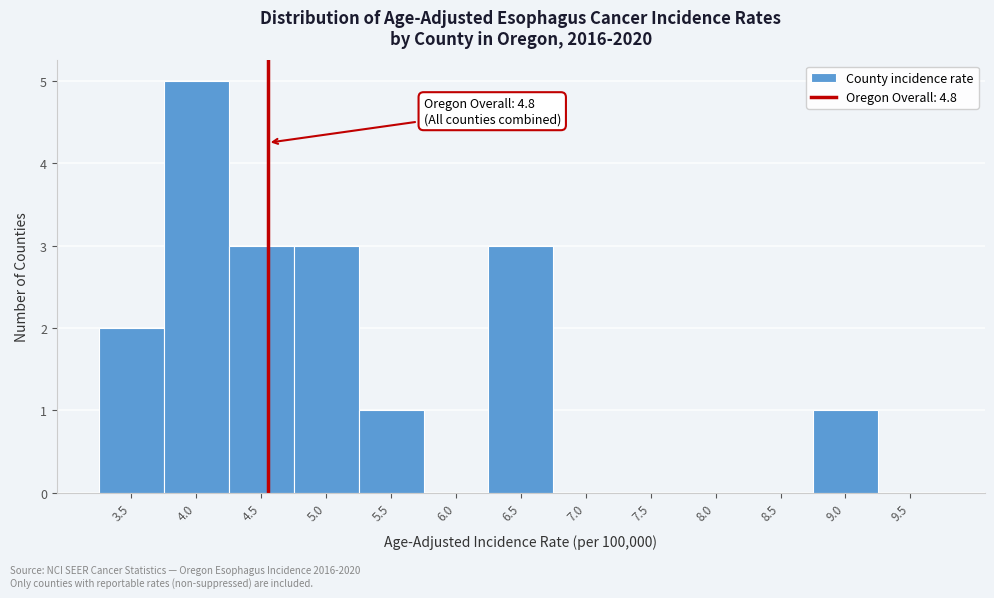

Reading left to right, transcribe all the data shown in this chart.

3.5=2	4.0=5	4.5=3	5.0=3	5.5=1	6.0=0	6.5=3	7.0=0	7.5=0	8.0=0	8.5=0	9.0=1	9.5=0